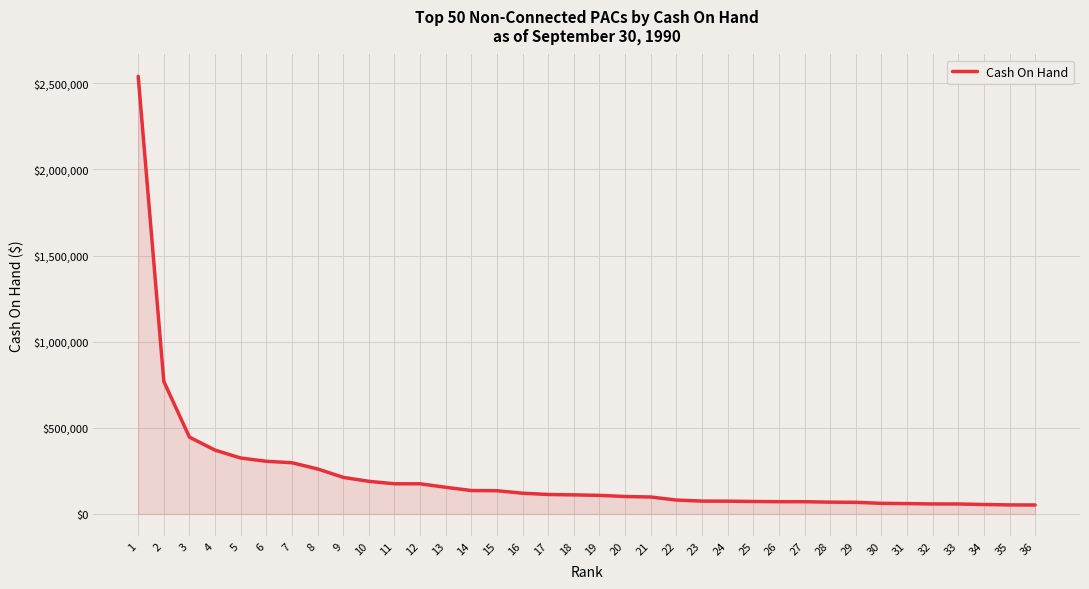

Read the value at 6, to the nearest 100.

306000